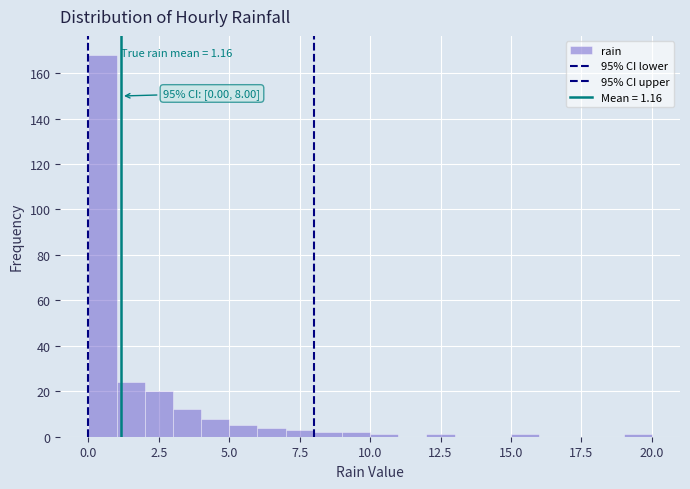

Read against the x-axis, roughly where is the centre of the tallest bar?

0.5